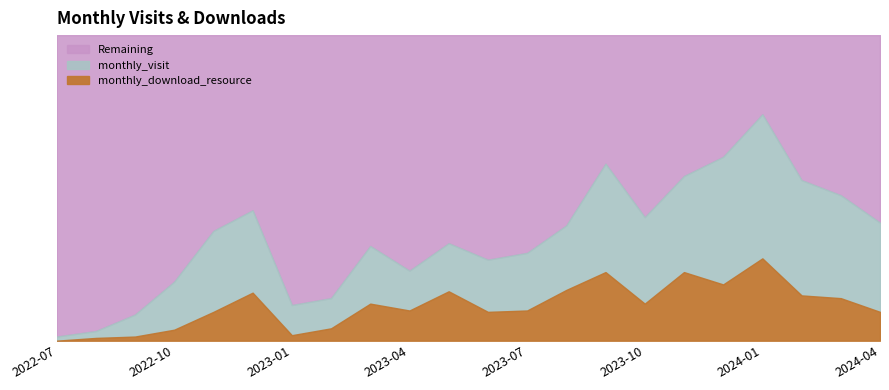

Where does the monthly_download_resource series first go above 27?

2022-12